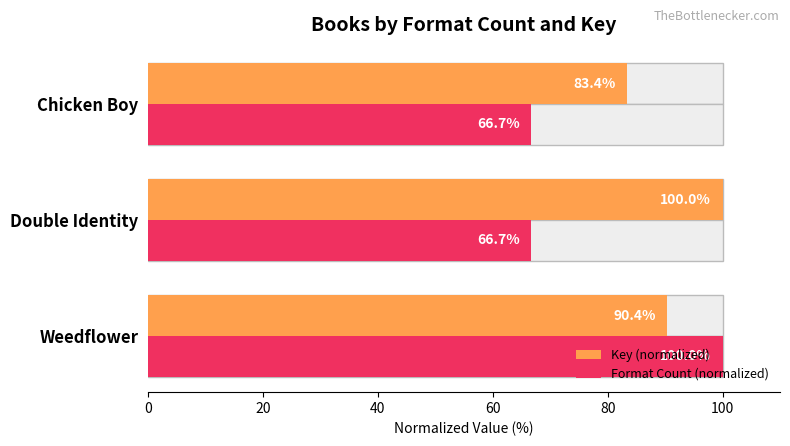

What is the greatest value displayed?

100.0